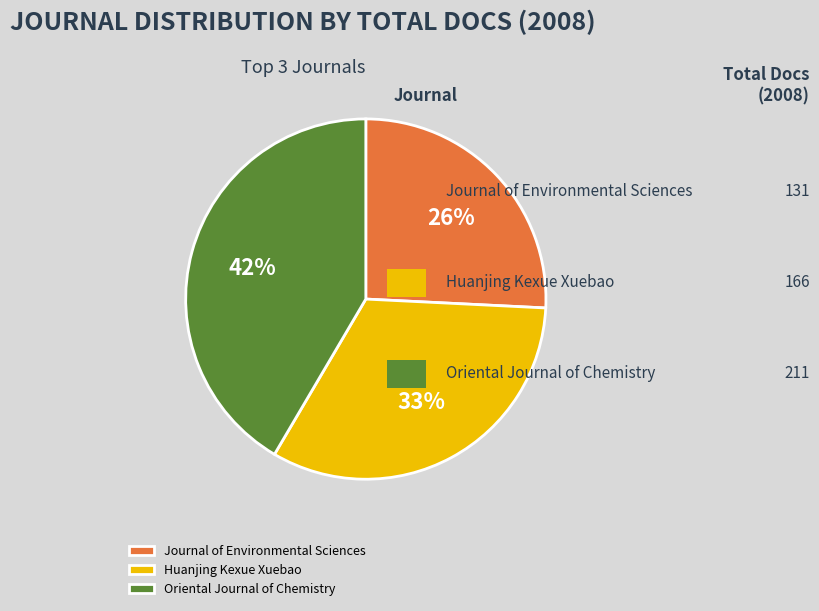

Is the sum of Huanjing Kexue Xuebao and Oriental Journal of Chemistry greater than half?

Yes